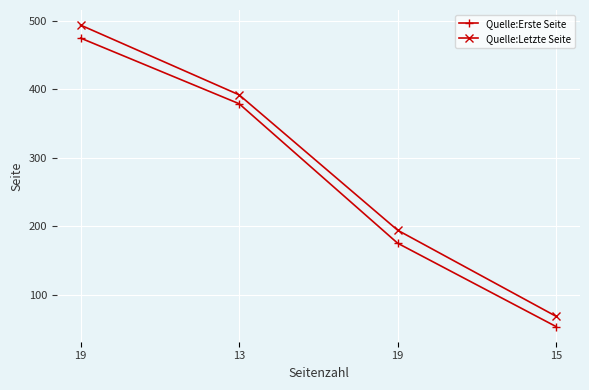

List the series in order of their overall mean, lowest first.

Quelle:Erste Seite, Quelle:Letzte Seite